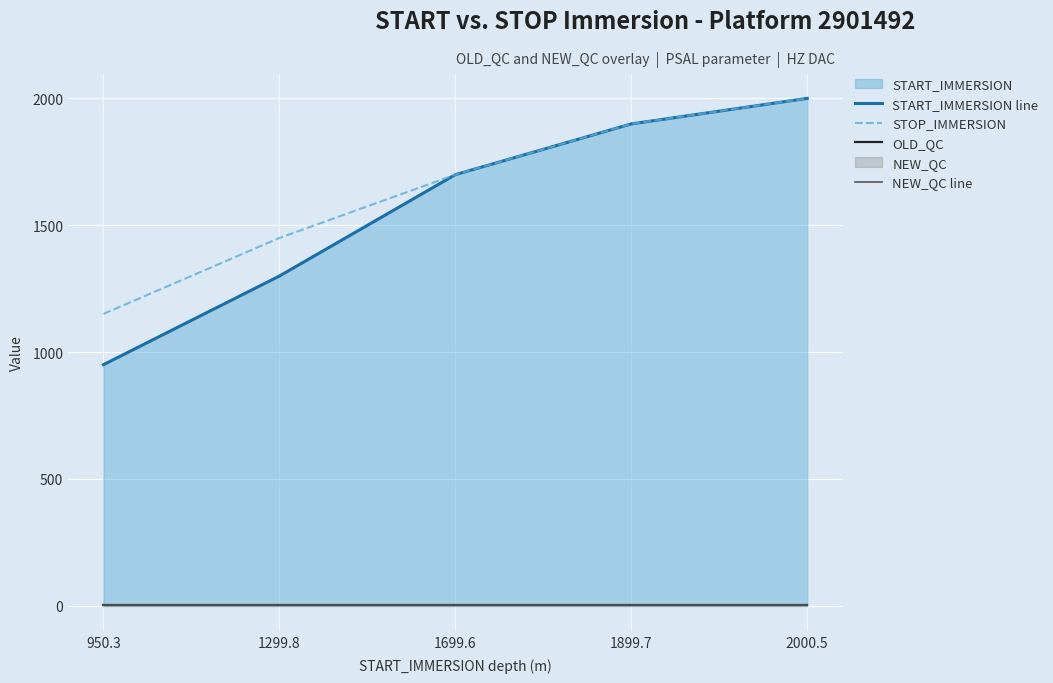

Reading left to right, list all the values displayed in this chart.

START_IMMERSION line: 950.3	1299.8	1699.6	1899.7	2000.5
STOP_IMMERSION: 1150.6	1449.9	1699.6	1899.7	2000.5
OLD_QC: 1.0	1.0	1.0	1.0	1.0
NEW_QC line: 4.0	4.0	4.0	4.0	4.0